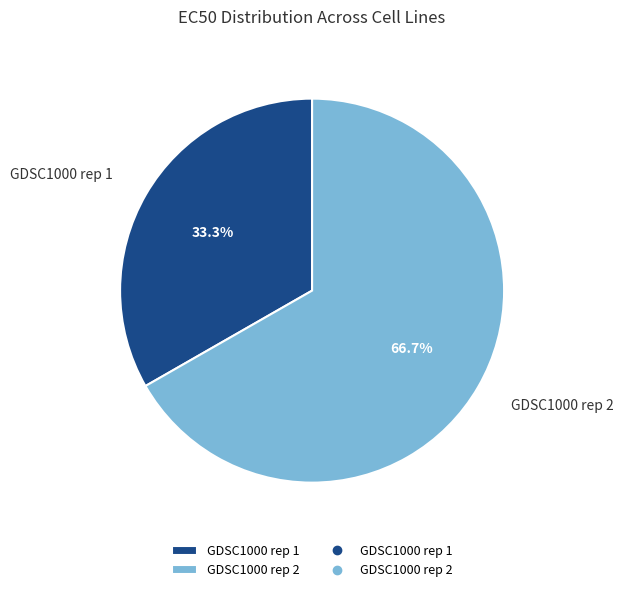

What portion of the pie excludes GDSC1000 rep 1?

66.7%